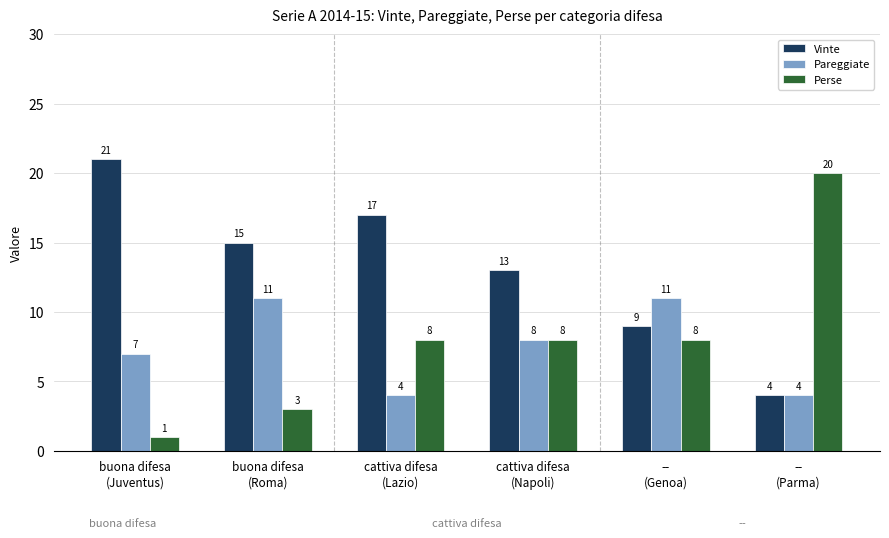

At how many categories does at least one series exceed 10?

6